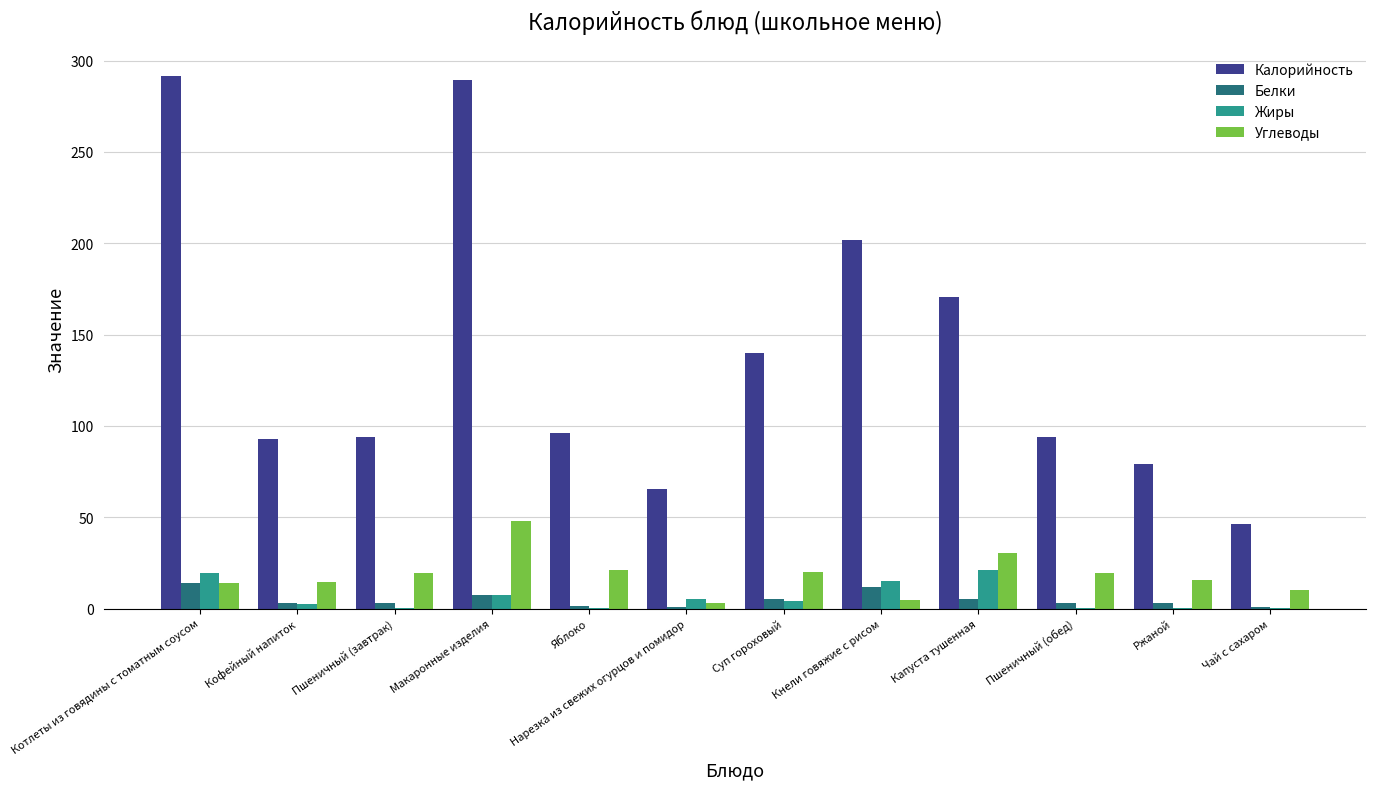

What are all the series names shown in the legend?

Калорийность, Белки, Жиры, Углеводы